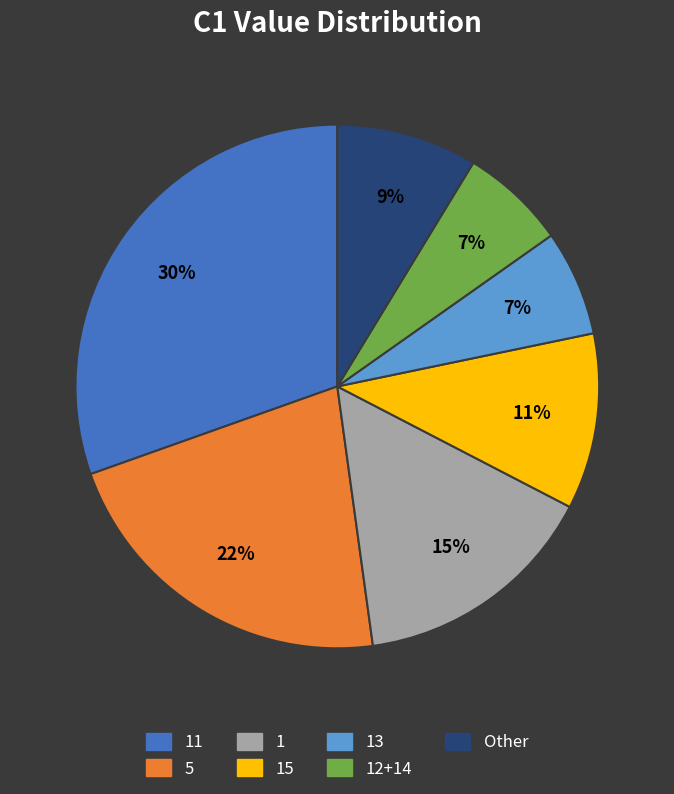

To the nearest percent, what is the average slice percentage?

14%